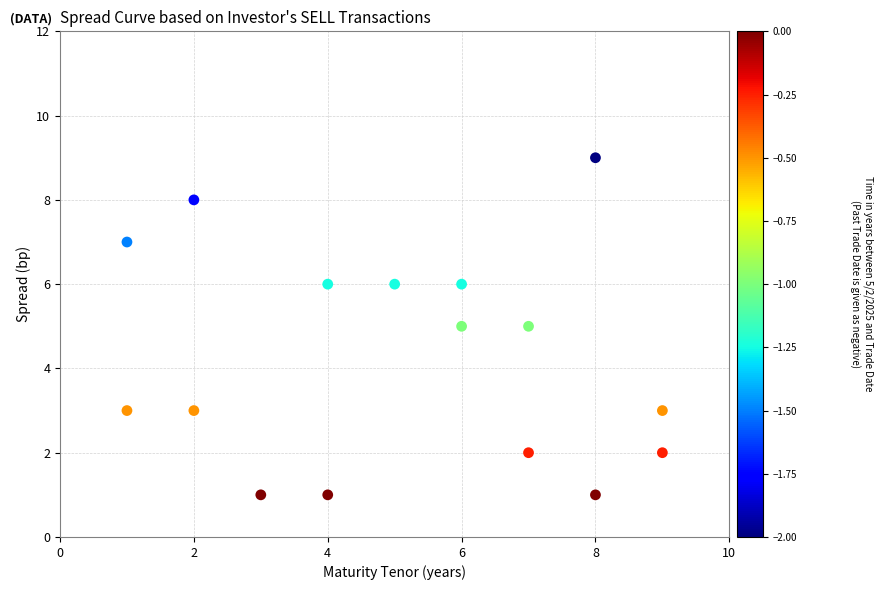

What is the range of Y values (max minus min)?

8